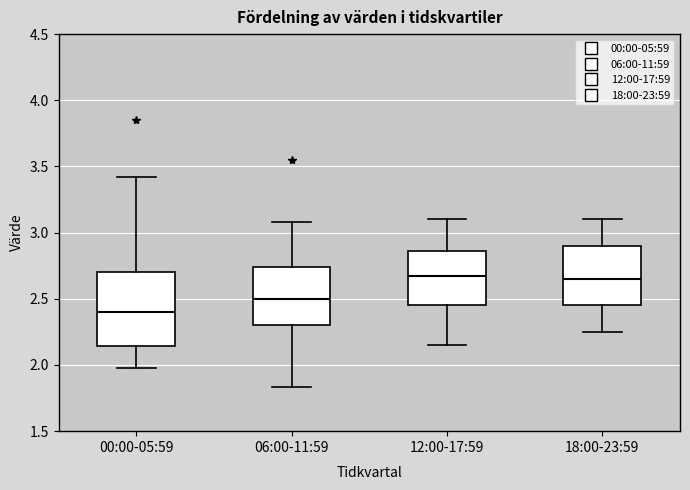

Comparing the boxes themselves (not the whiskers), which one is the tallest?

00:00-05:59